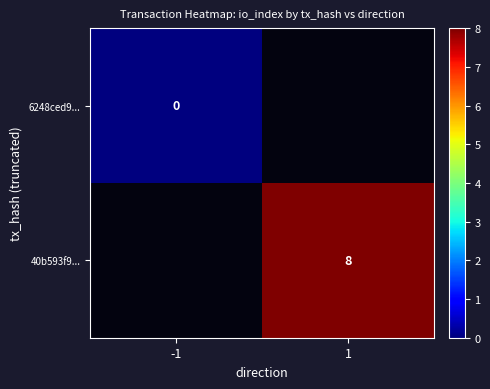

The 40b593f9... series shows 8 at 1. True or false?

True